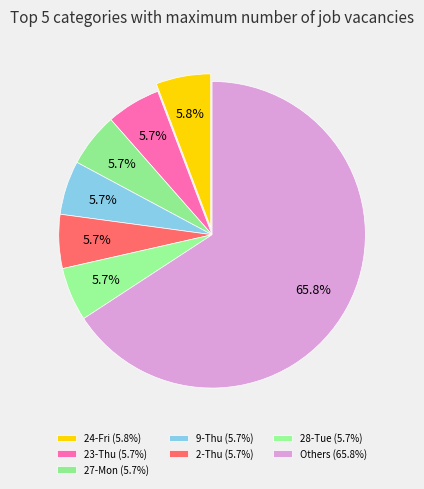

How many slices are in this pie chart?

7